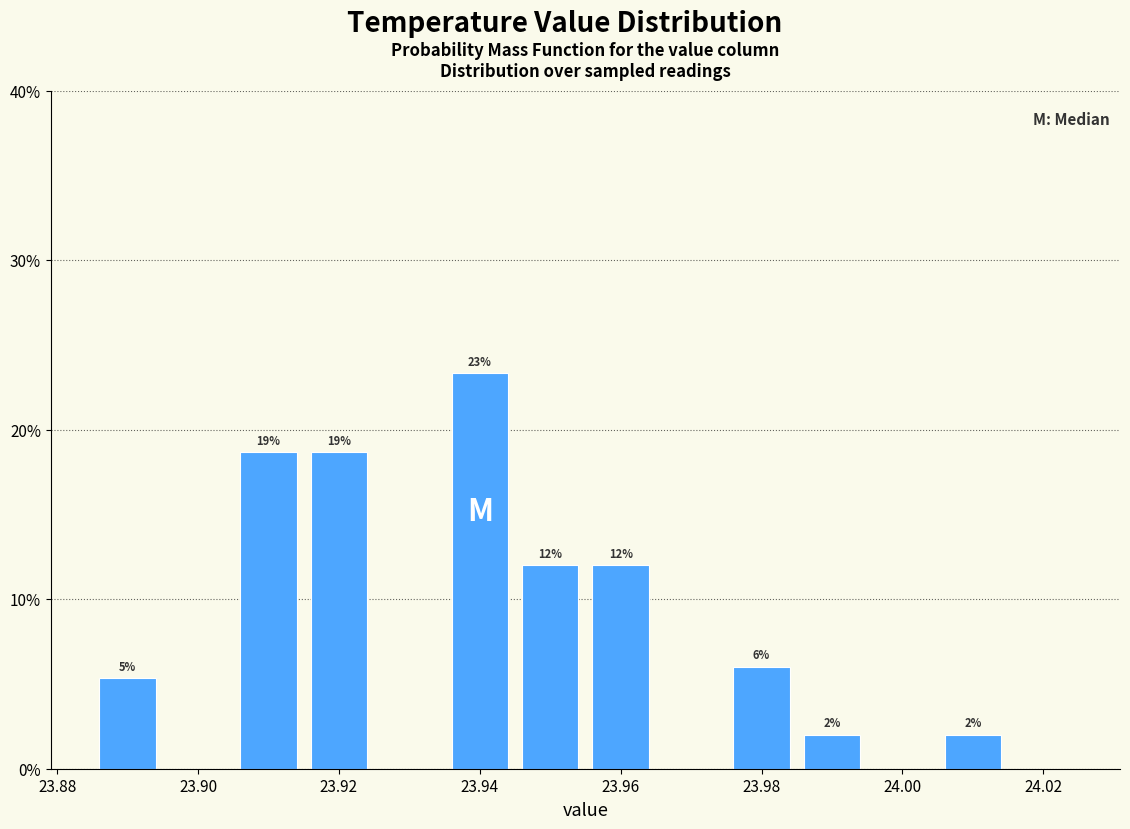

Over which range of the x-axis is the bar tallest?

23.935 to 23.945